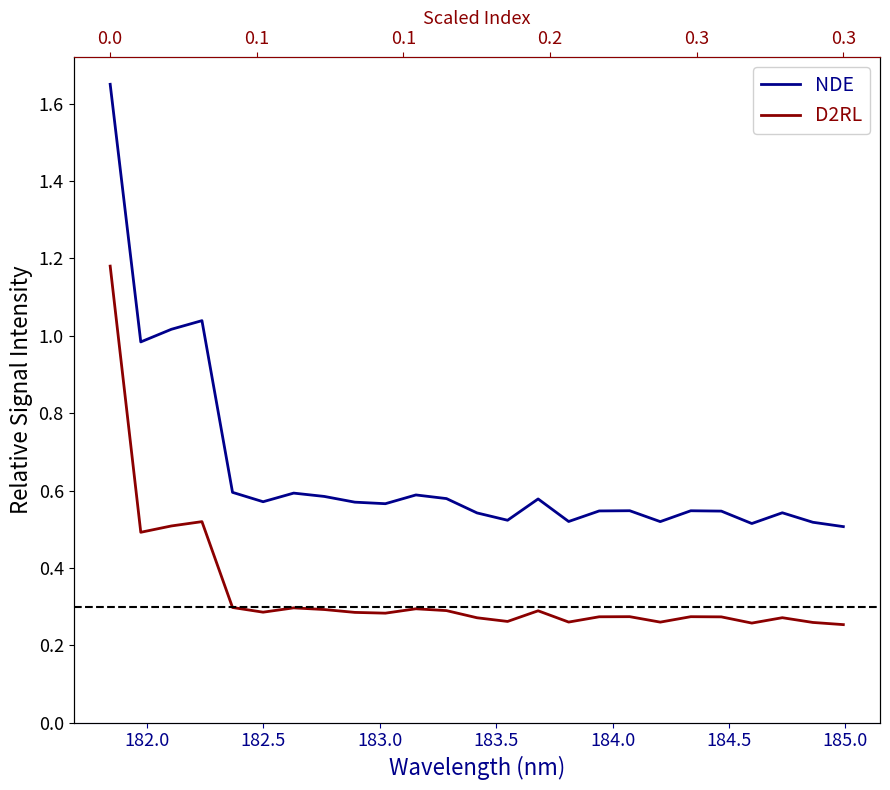

Which series has the widest spread of values?

NDE